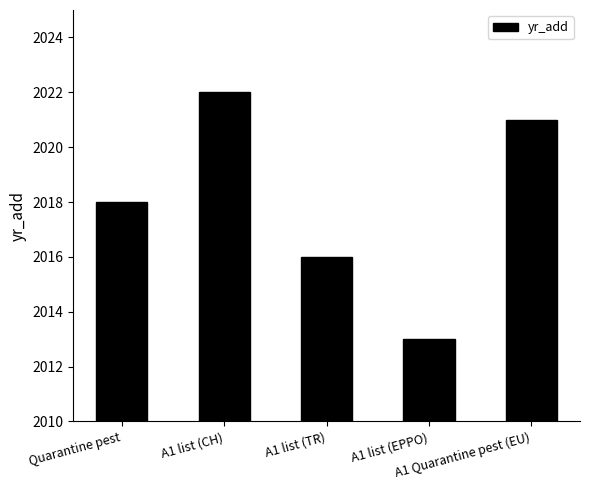

Are the bars horizontal?

No